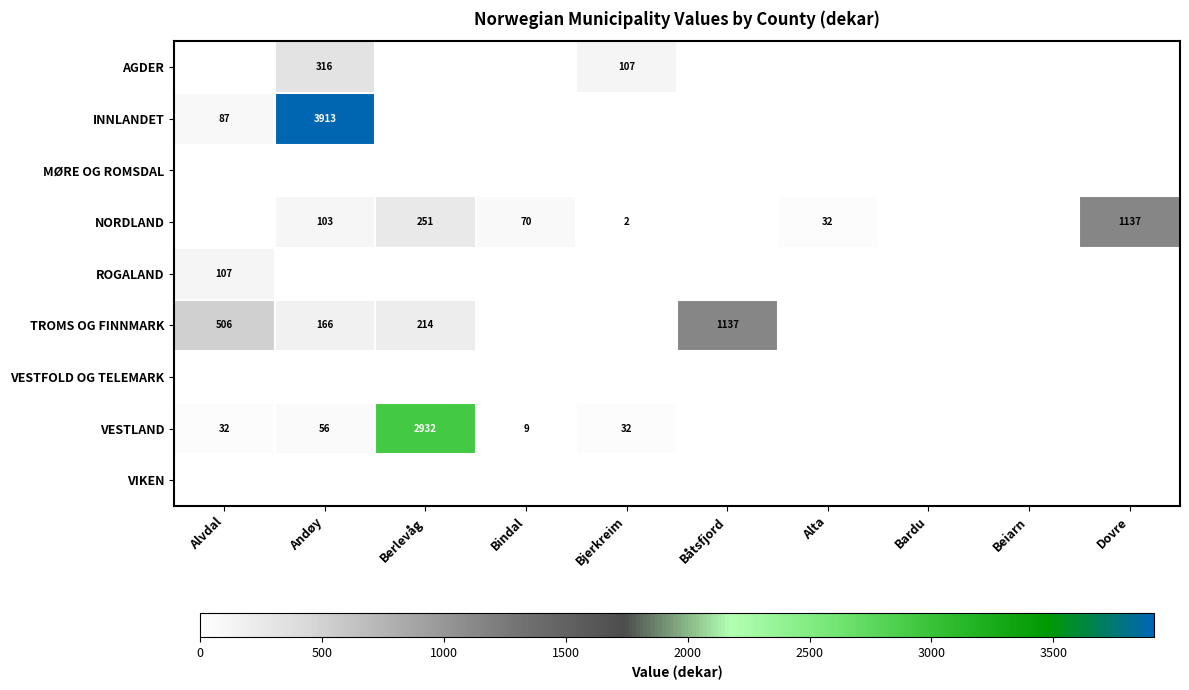

Count the number of categories in the chart.

10